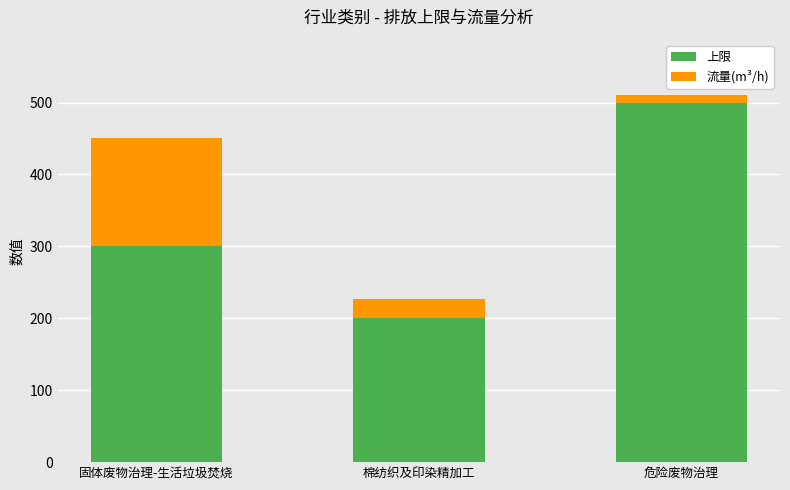

The value of 上限 at 危险废物治理 is 782.5. True or false?

False